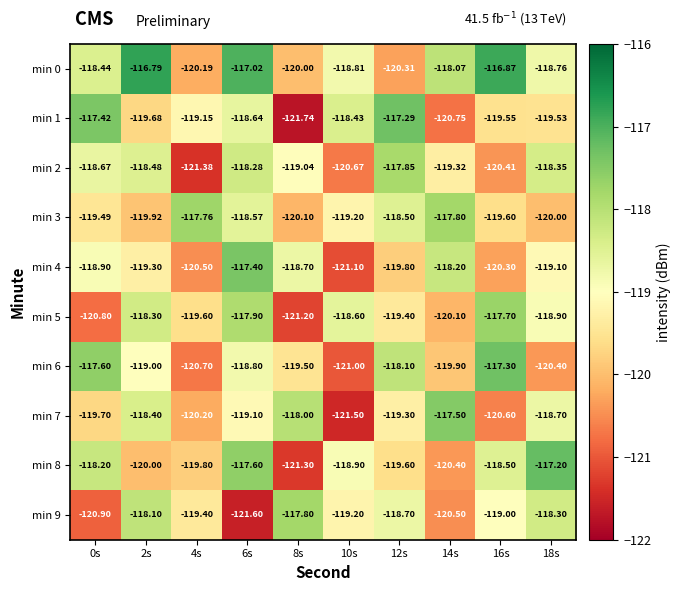

At which category is the sum across all series the highest?

6s